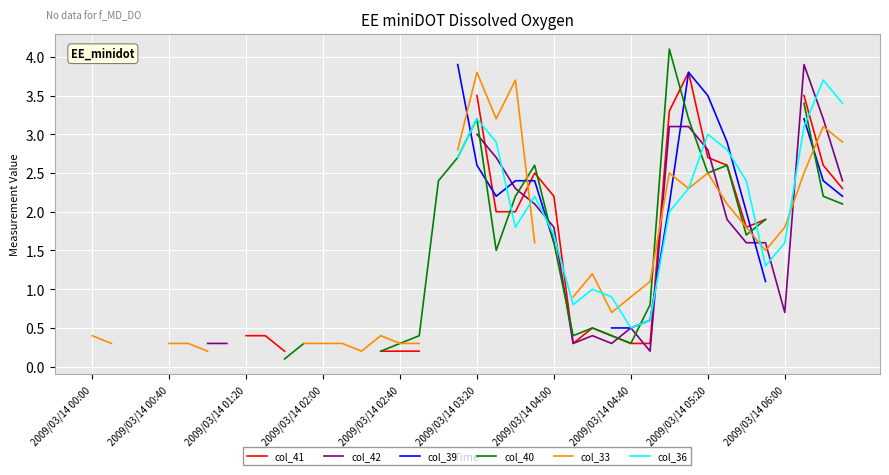

True or false: col_39 and col_42 intersect in this chart.

True